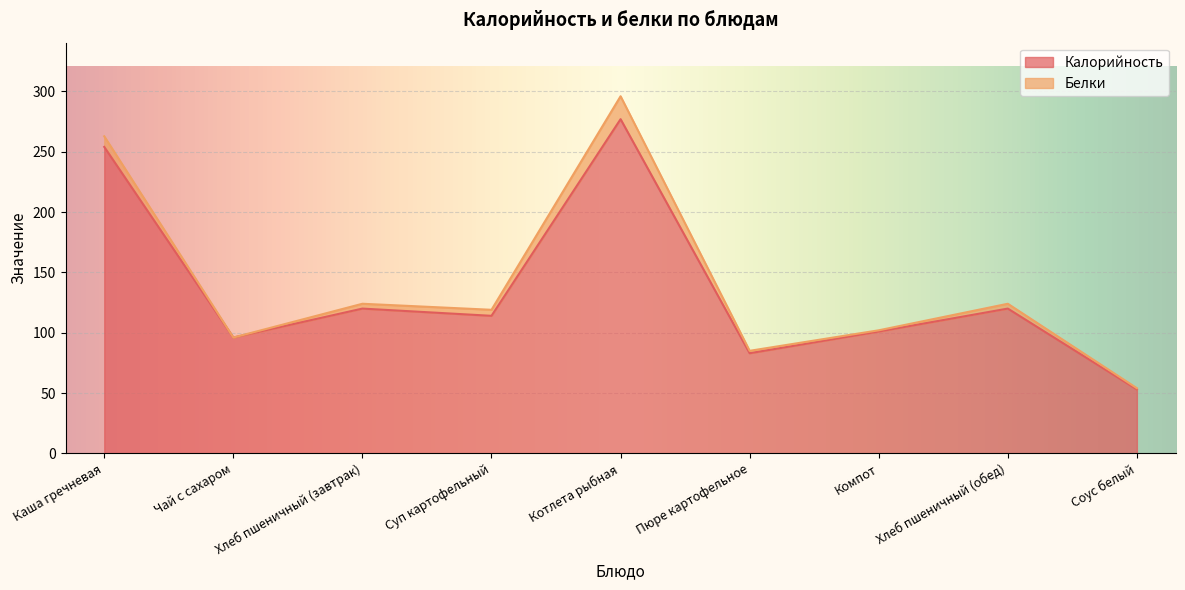

What is the change in value from Суп картофельный to Соус белый?

-61